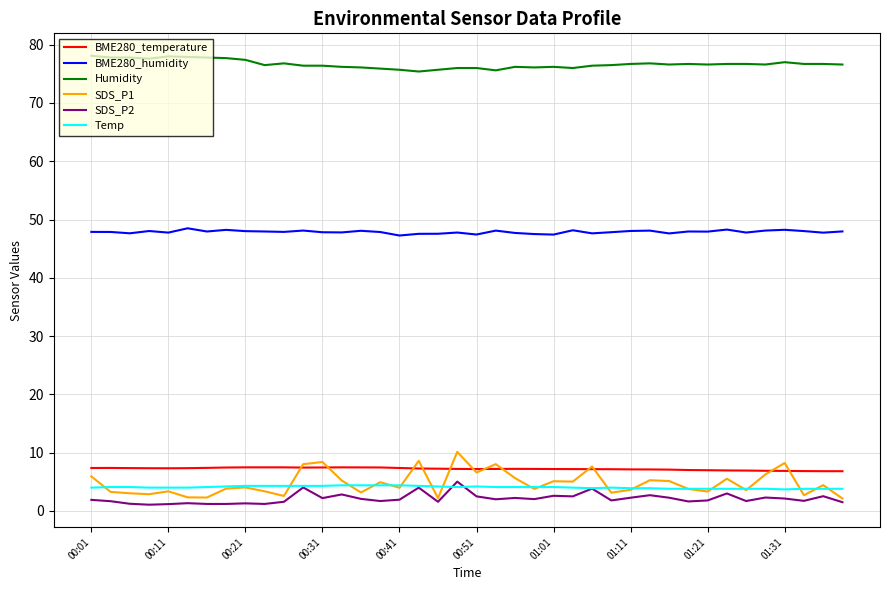

True or false: Humidity and Temp intersect in this chart.

False